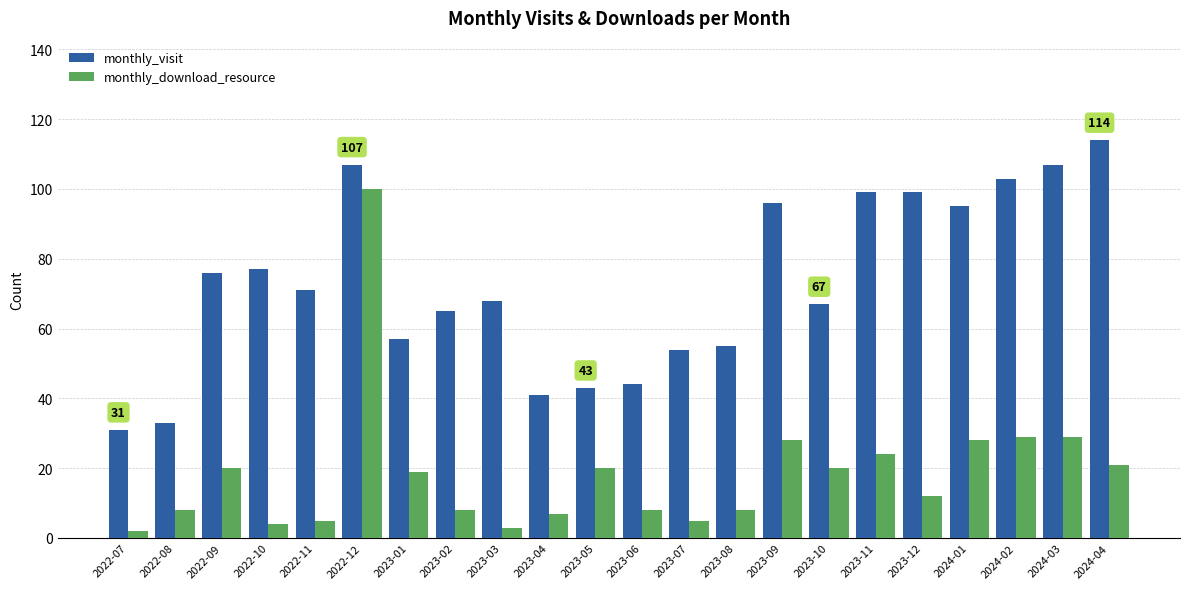

What is the label of the 10th bar from the right?

2023-07